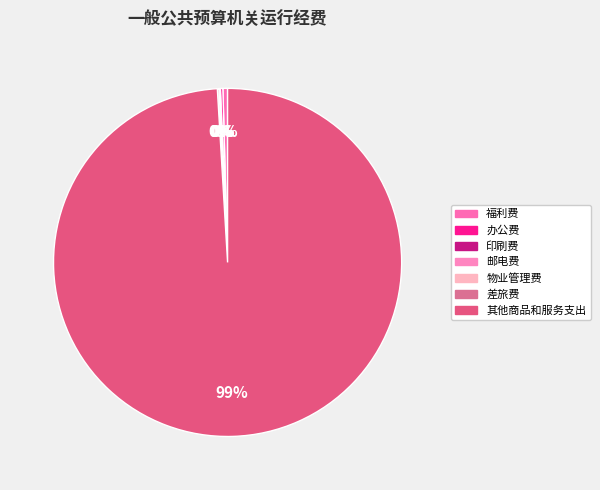

To the nearest percent, what is the average slice percentage?

14%